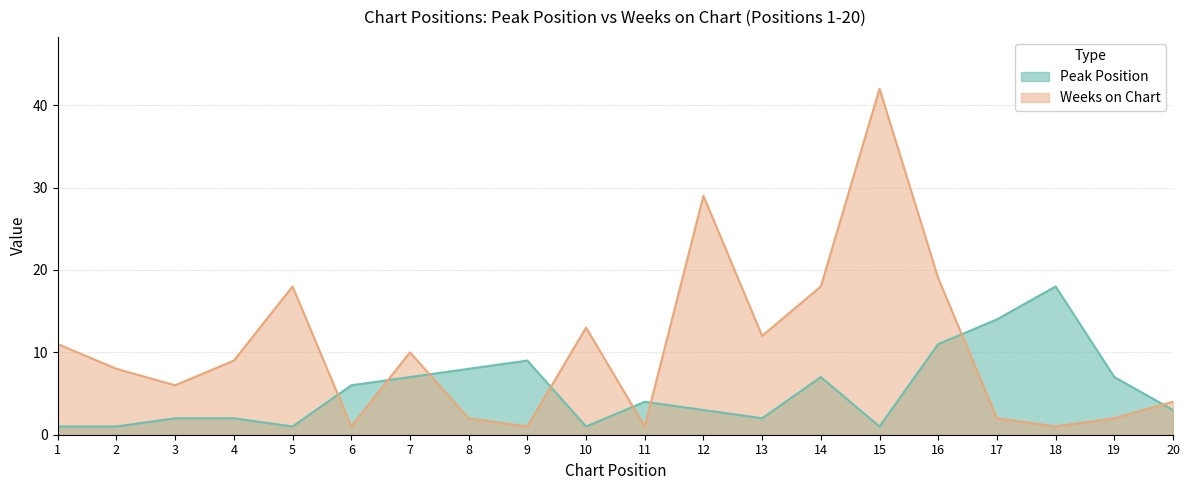

Between 17 and 19, which series saw the biggest shift?

Peak Position